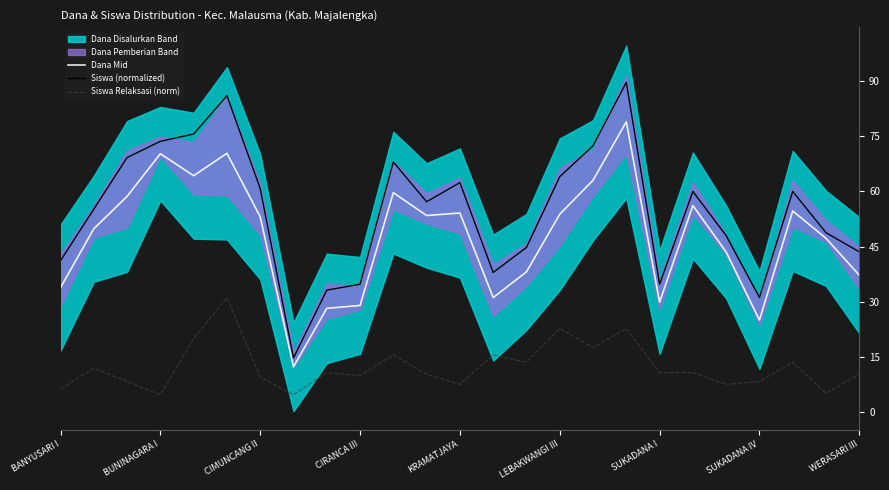

What is the total value across all series at 11?

121.0